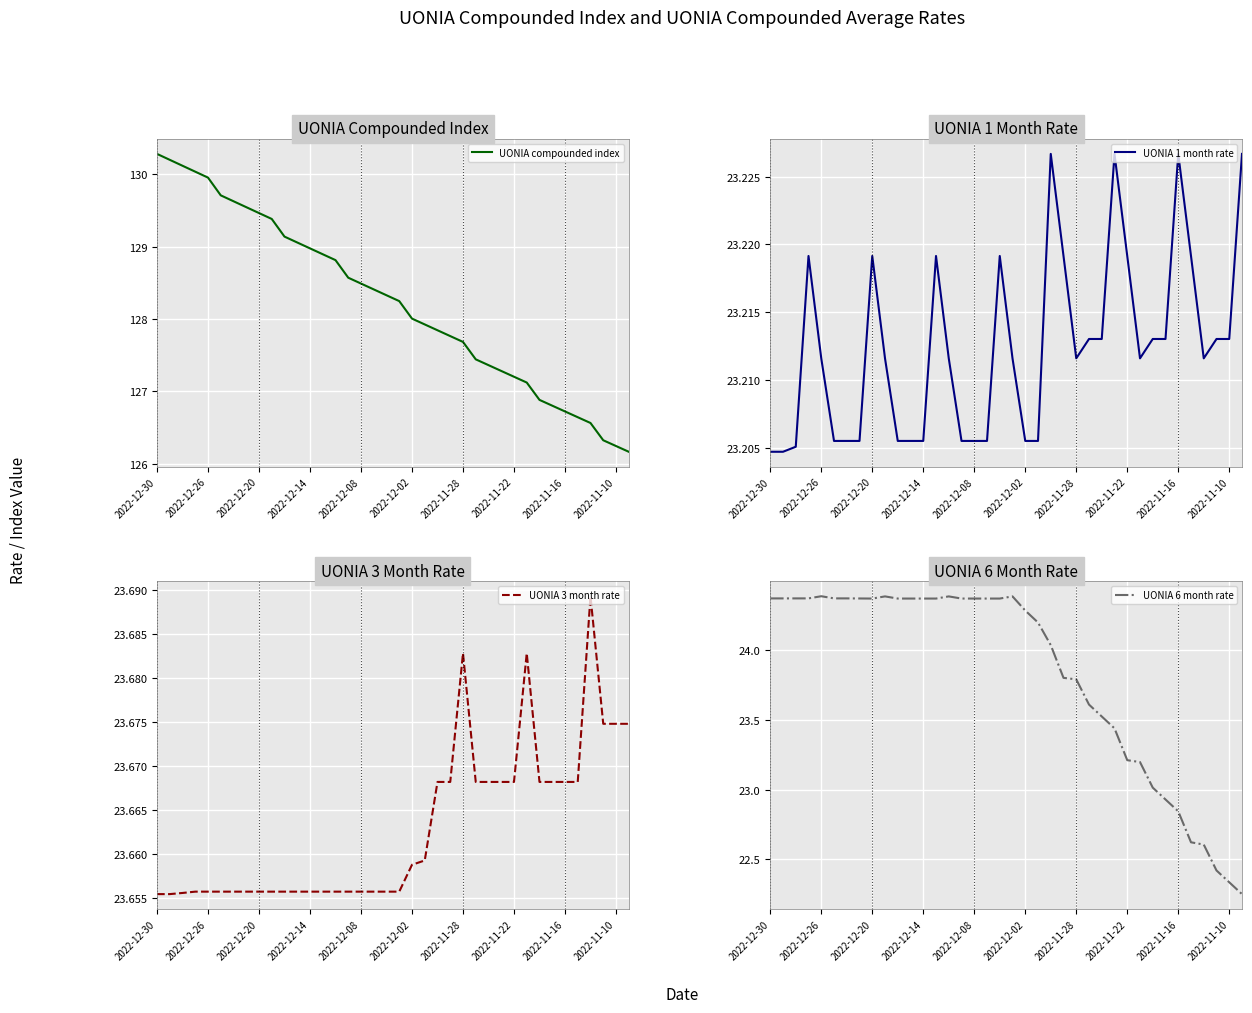

Is it true that UONIA 3 month rate equals 39.4 at 2022-11-10?

False